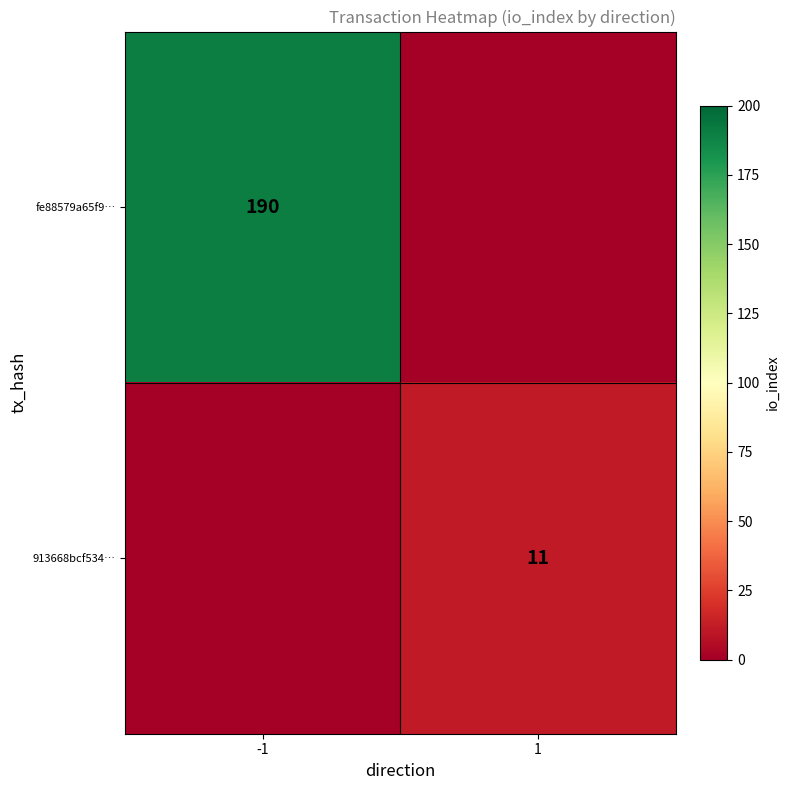

Is it true that fe88579a65f9… equals 190 at -1?

True